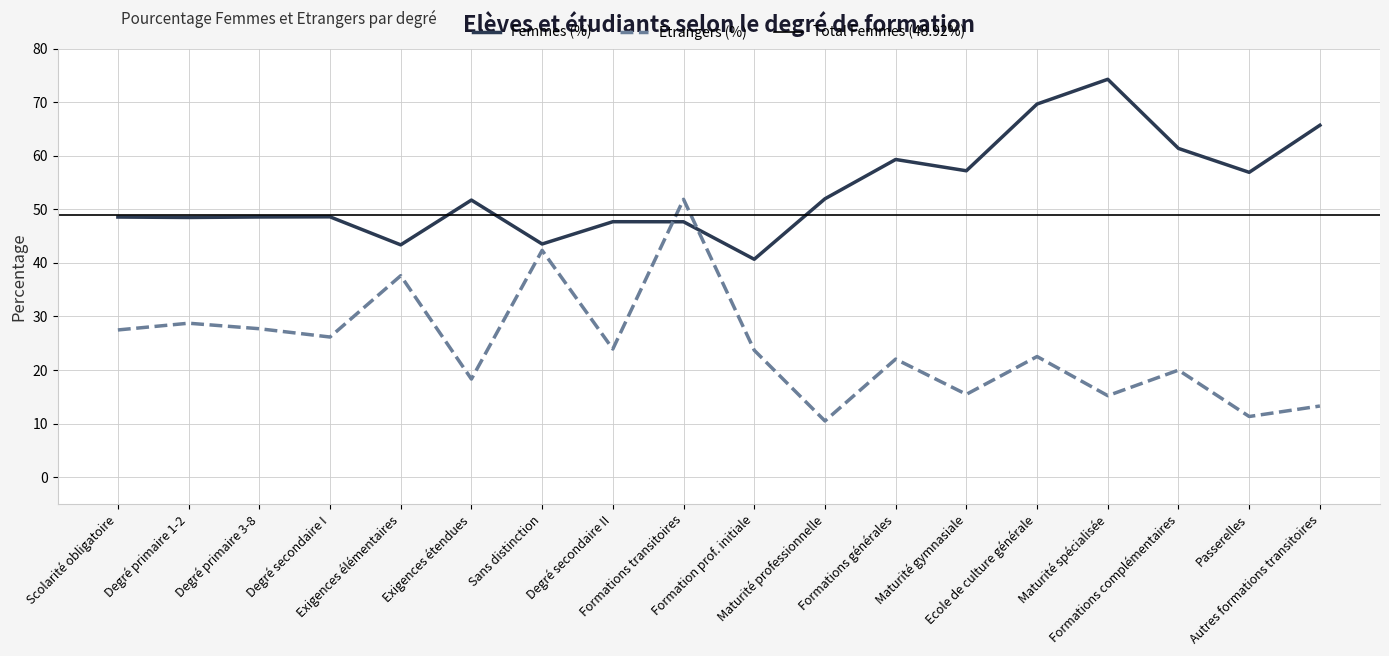

What is the difference between the Etrangers (%) values at Maturité gymnasiale and Degré primaire 1-2?

13.3